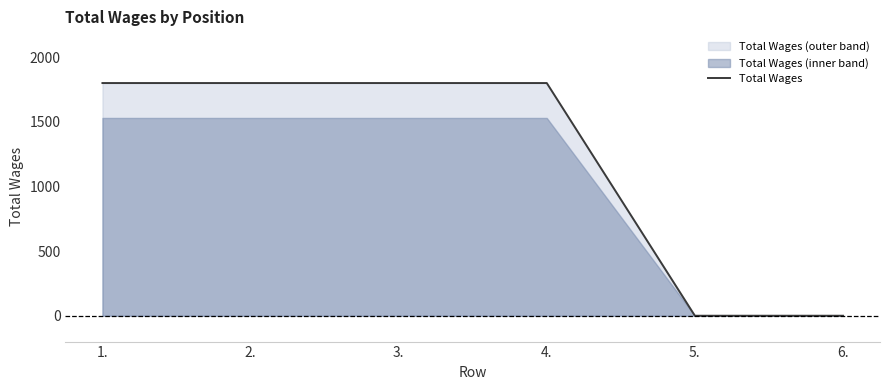

How many lines are shown in the chart?

1